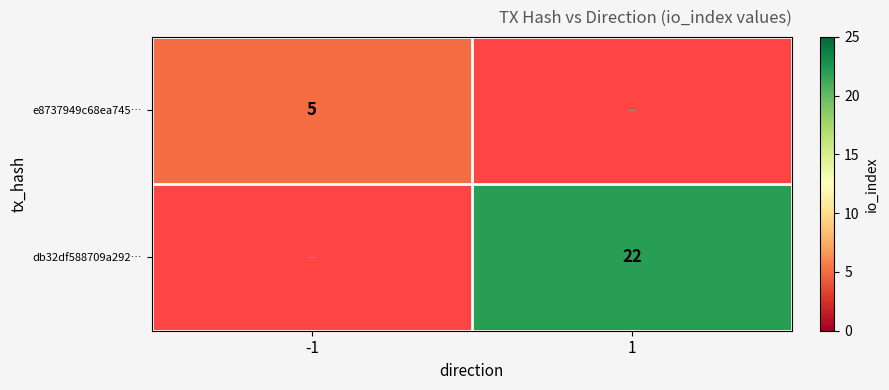

The e8737949c68ea745… series shows 3 at -1. True or false?

False